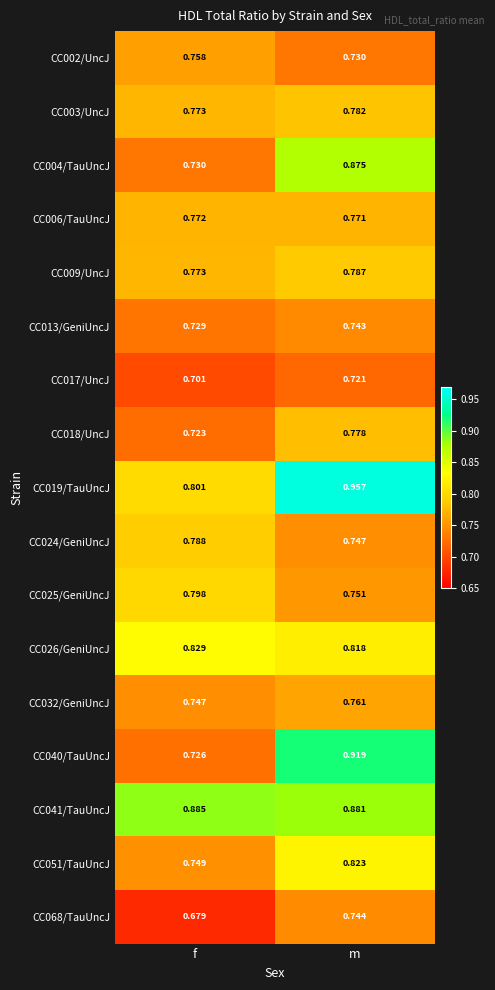

List the labels in order of CC013/GeniUncJ value, smallest first.

f, m